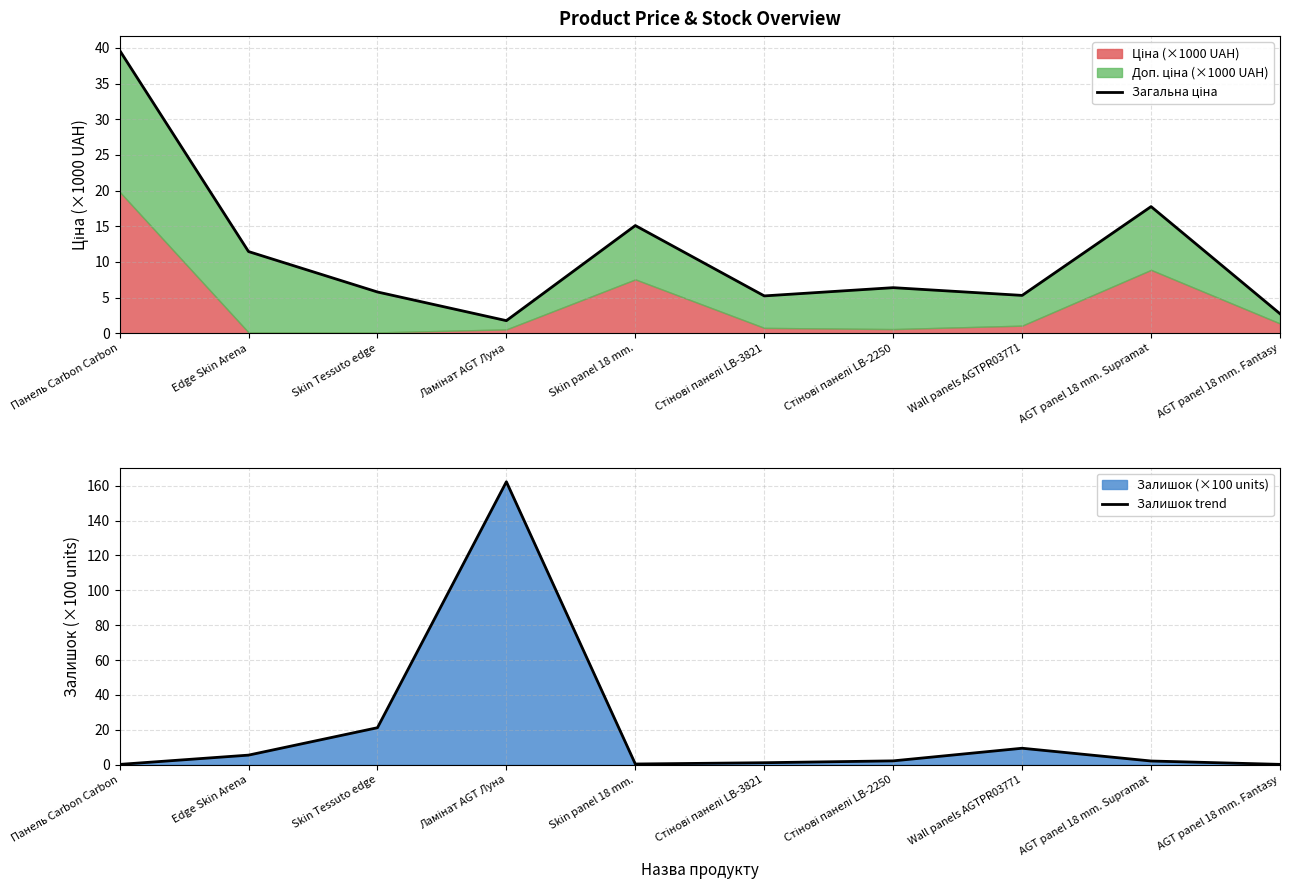

The Залишок trend series shows 5.5 at Edge Skin Arena. True or false?

True